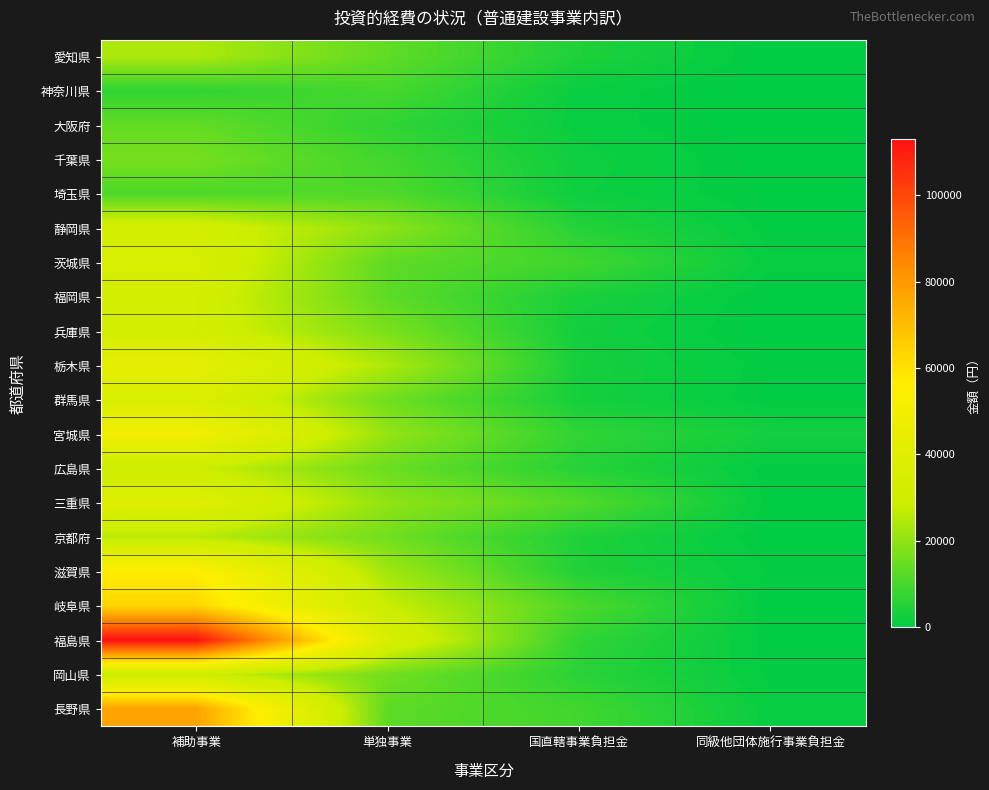

Which has a higher value, 同級他団体施行事業負担金 or 国直轄事業負担金?

国直轄事業負担金